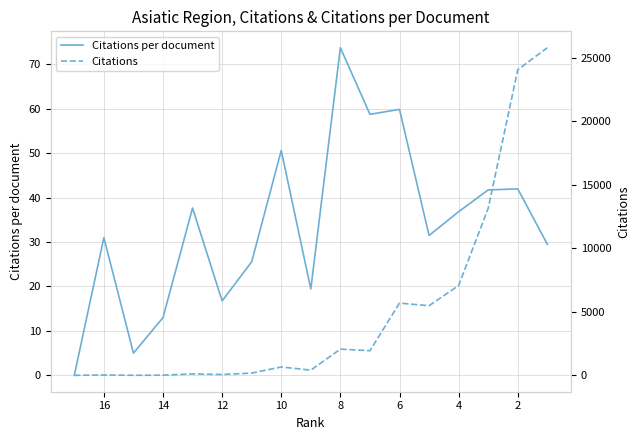

The Citations series shows 707.8 at 16. True or false?

False